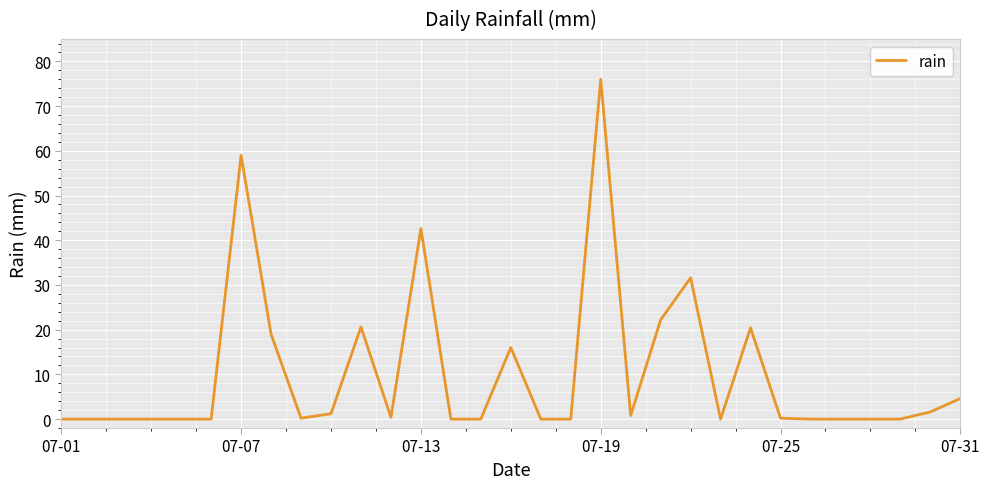

What is the difference between the maximum and minimum values?

76.0